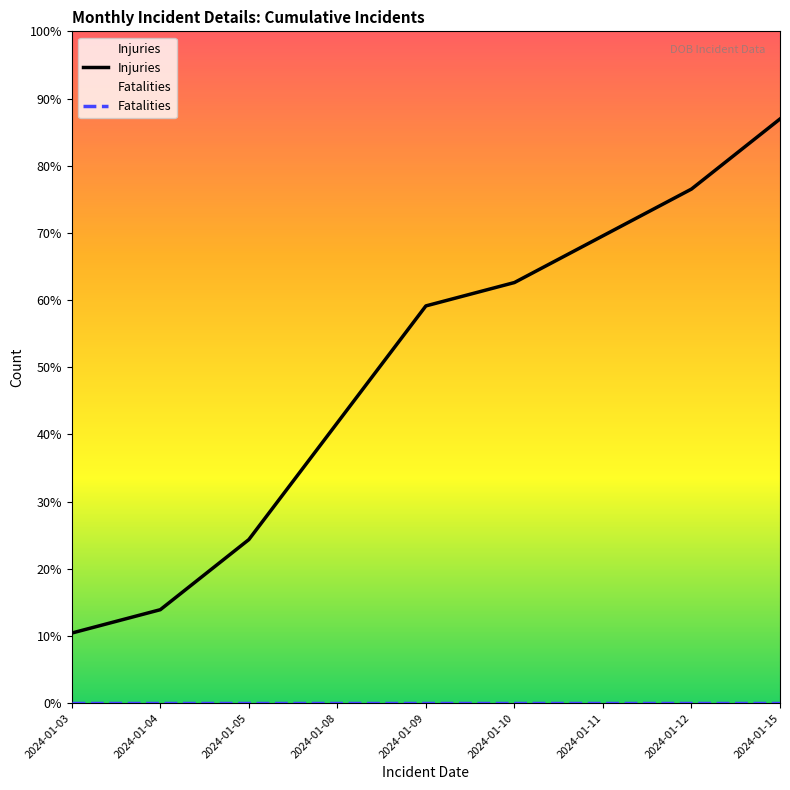

At which label is Injuries closest to 14?

2024-01-08